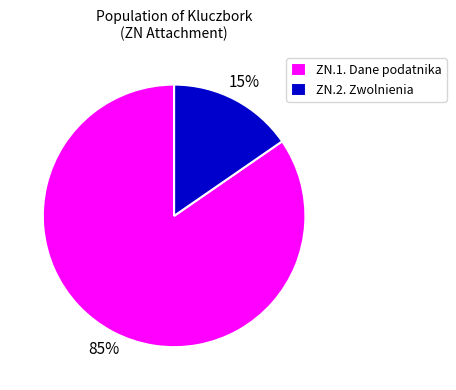

Which slice is the largest?

ZN.1. Dane podatnika